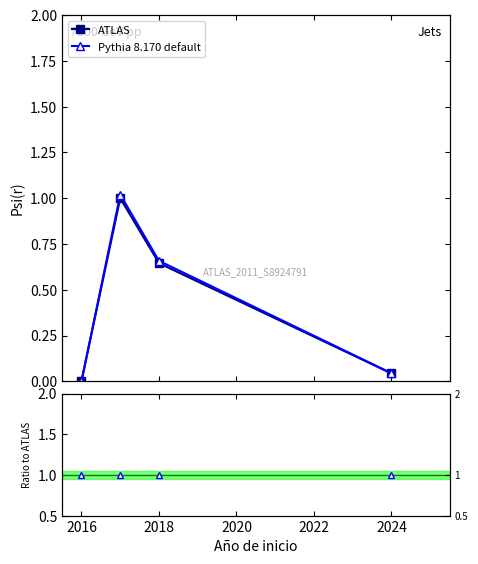

True or false: ATLAS has a value of 0.9 at 2018.

False